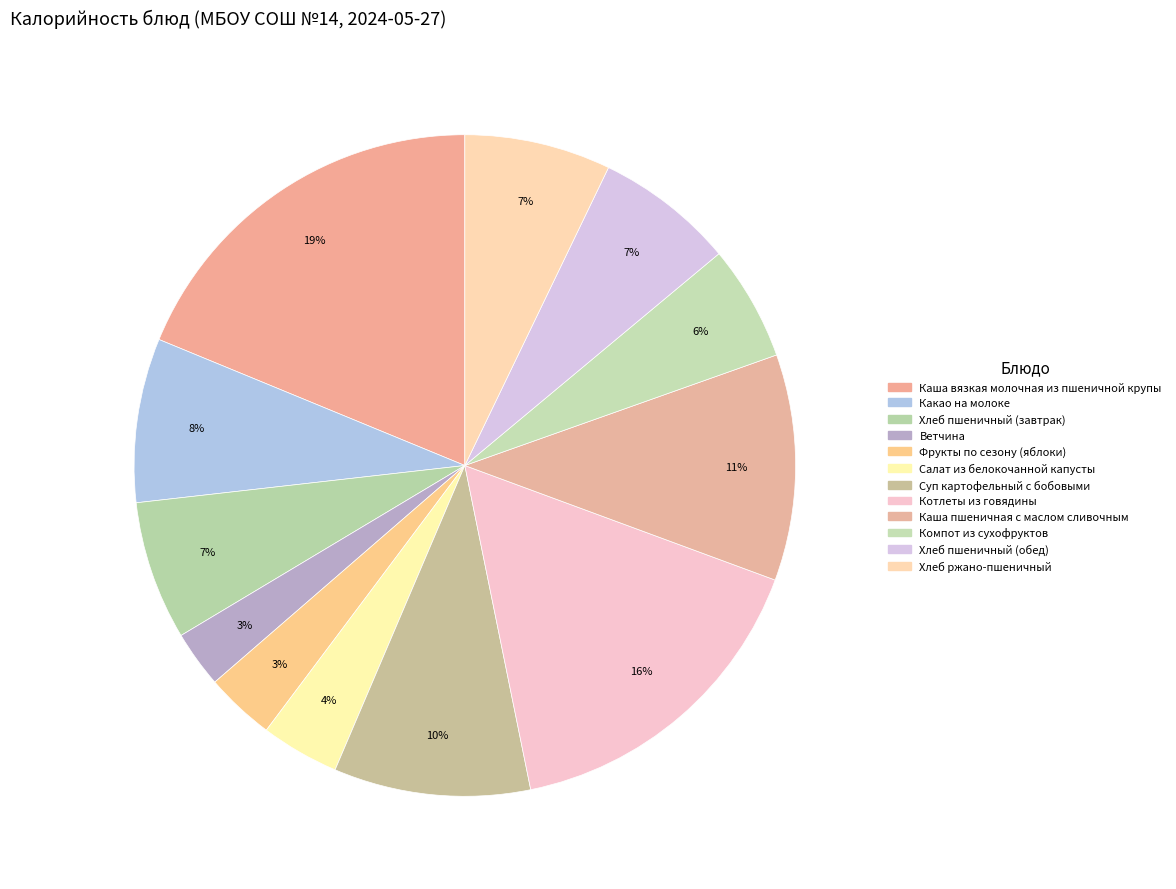

The Ветчина slice represents 3% of the pie. True or false?

True